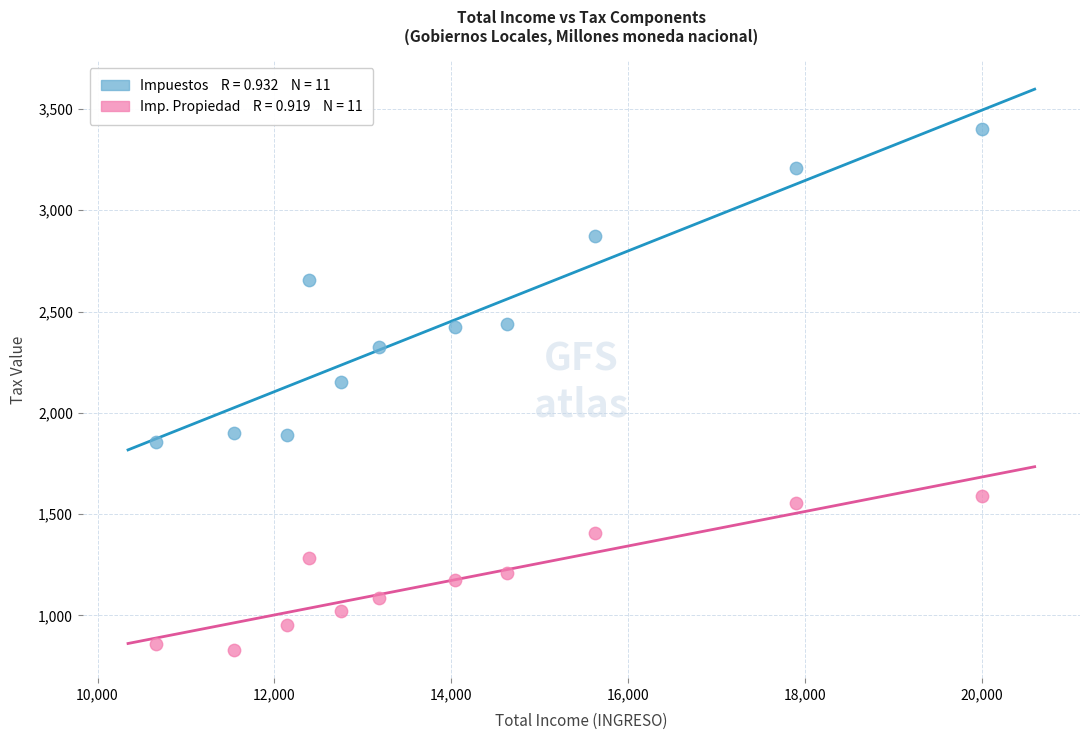

Across all data points, what is the range of Y values (max minus min)?

2570.9